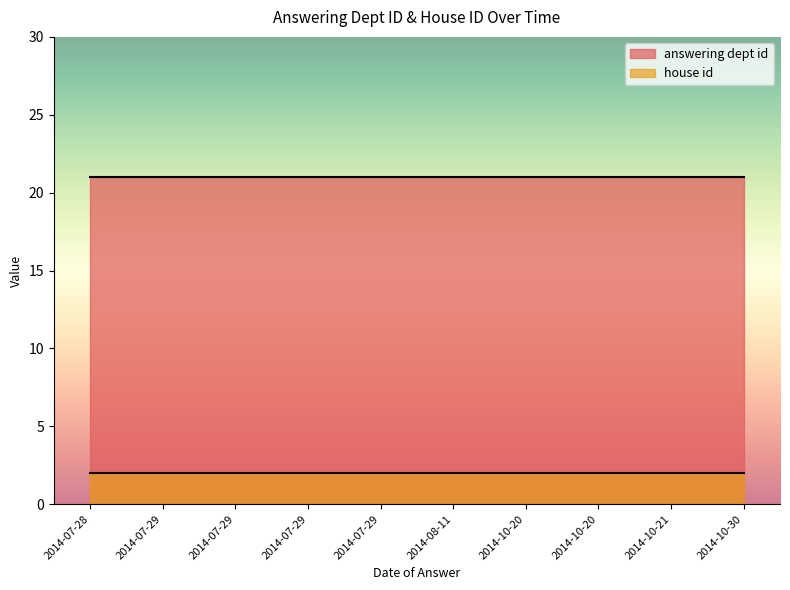

True or false: answering dept id and house id cross at least once.

False